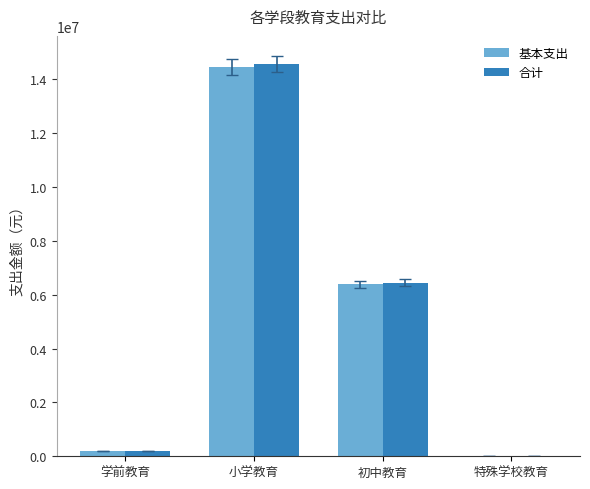

Are the bars horizontal?

No